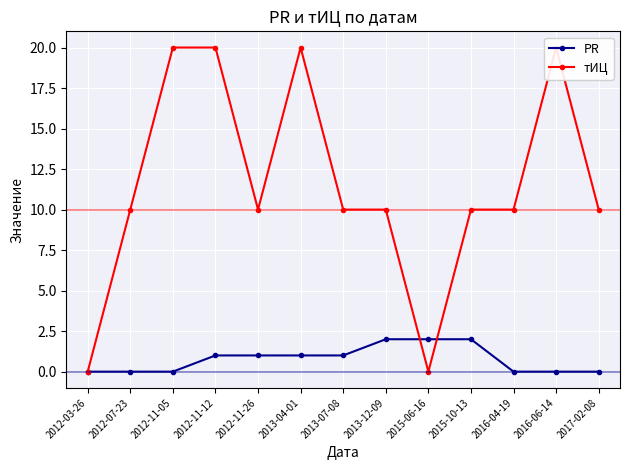

Count the тИЦ values in the range 10 to 20.

11